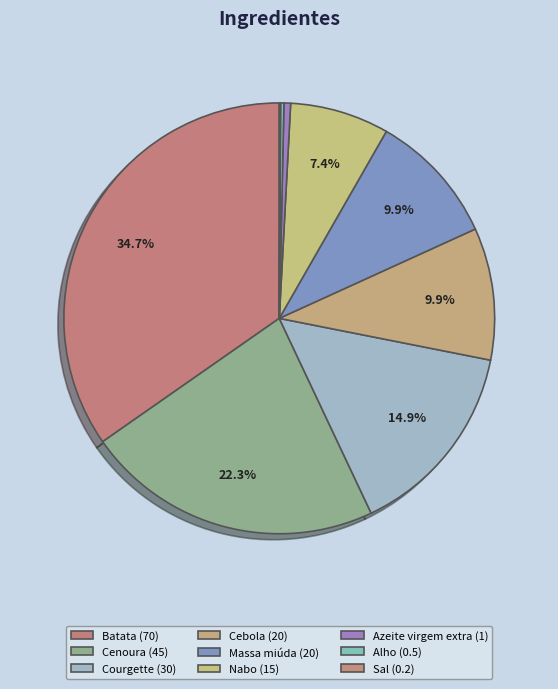

Which category has the biggest portion of the pie?

Batata